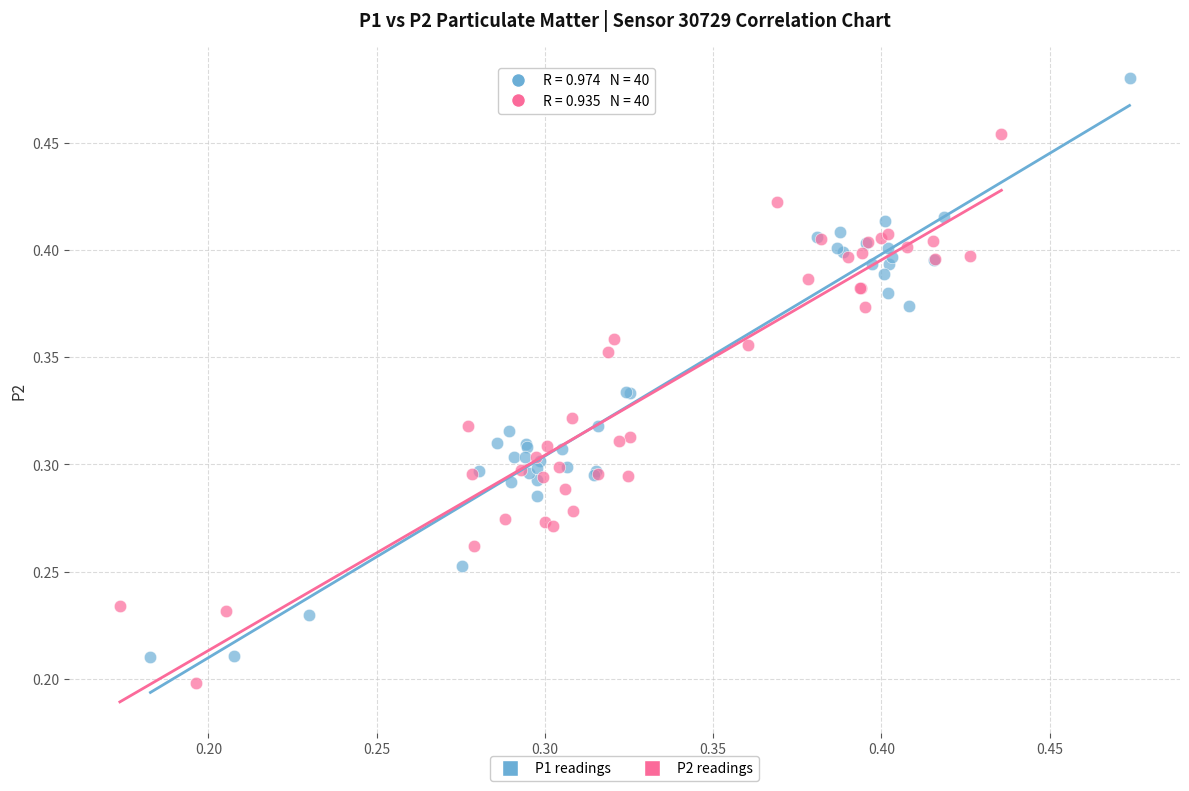

Which series contains the highest Y value?

P1 readings